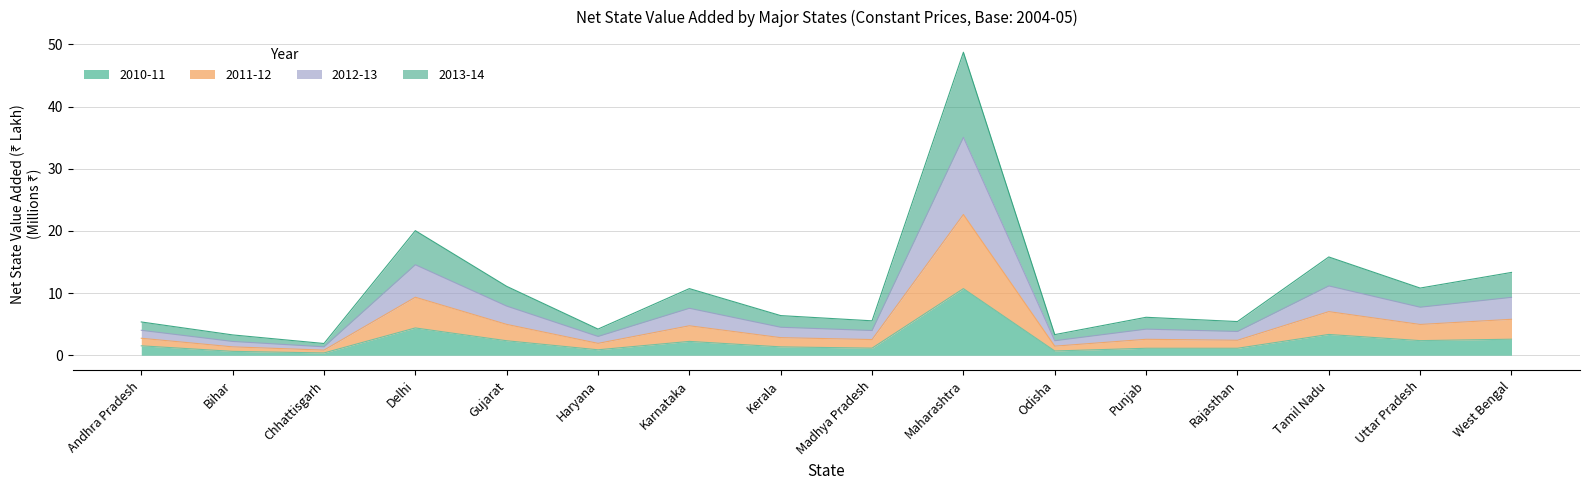

How many lines are shown in the chart?

4